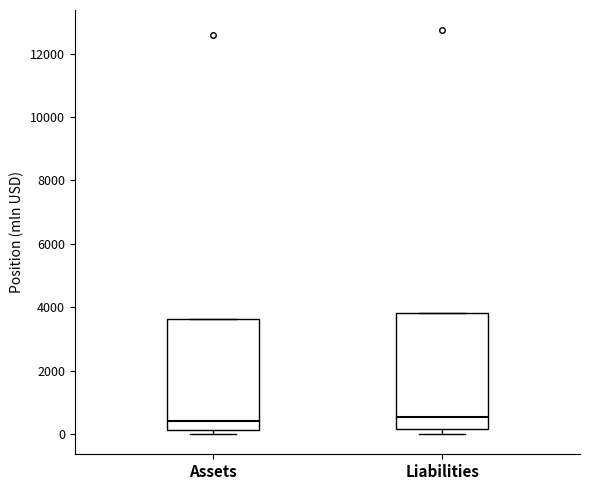

Reading left to right, transcribe this box plot: for each box, give where its median line is, the range the box spans, and where its two whiskers end, as read against the y-axis. The values are not printed on the chart, so give them approximately, as read against the axis.

Assets: median 400, box 200 to 3600, whiskers 0 to 3600
Liabilities: median 600, box 200 to 3800, whiskers 0 to 3800